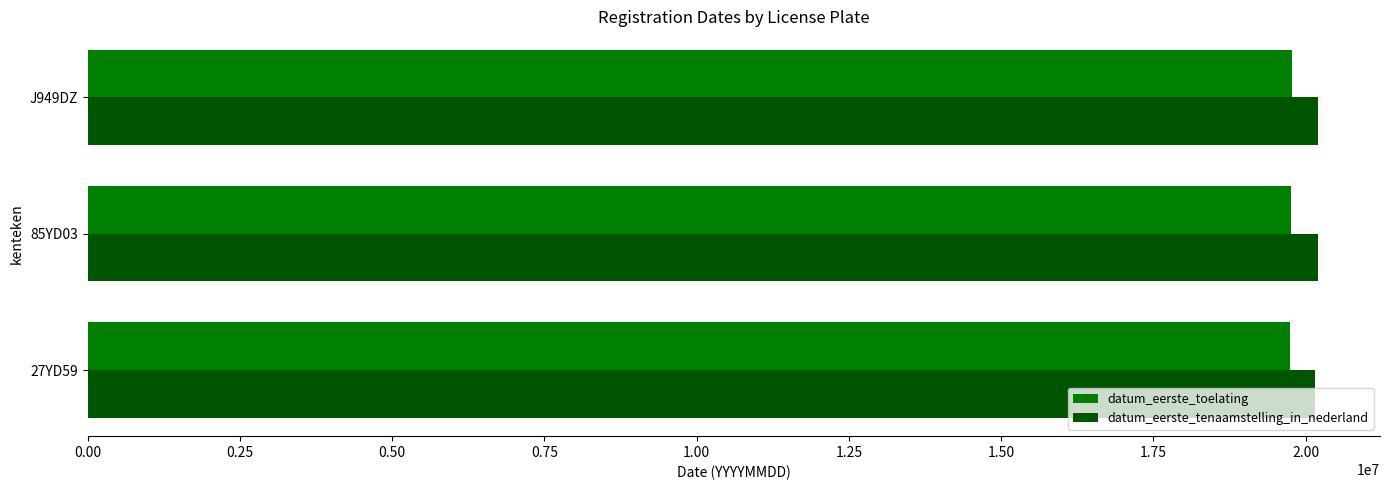

Count the number of categories in the chart.

3